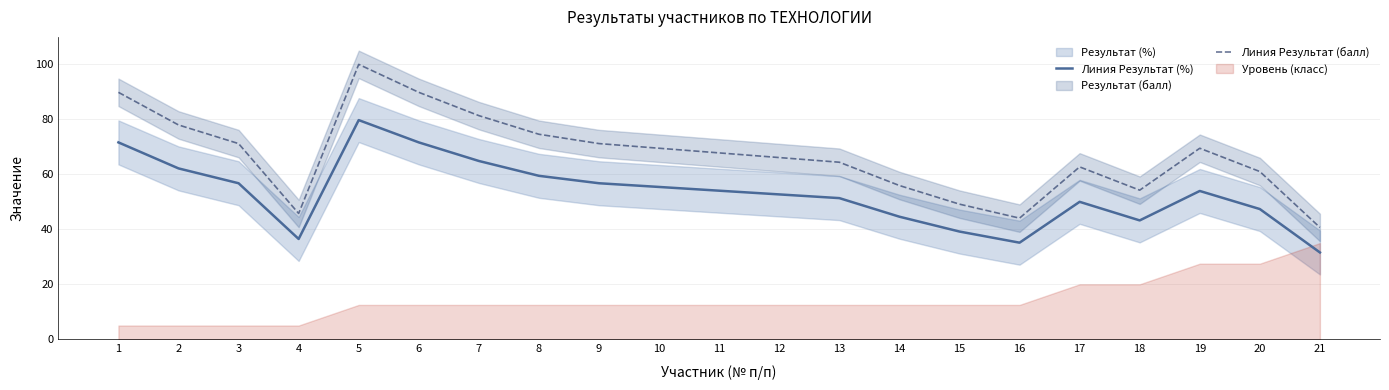

What is the value of the Линия Результат (%) point at the 6th from the left?

71.6